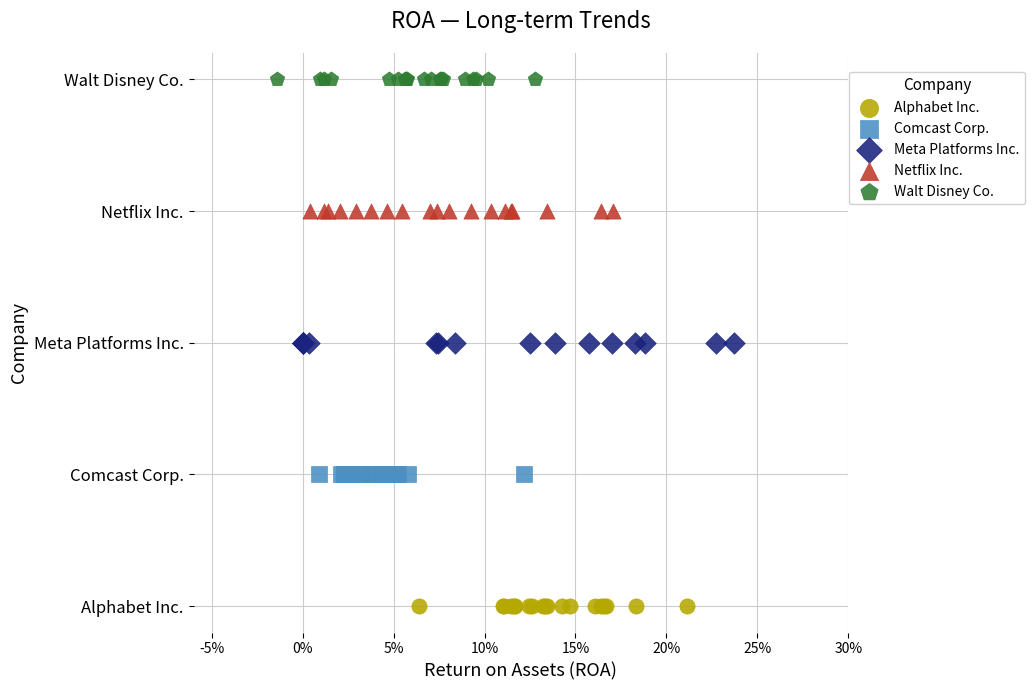

Which series contains the highest Y value?

Walt Disney Co.